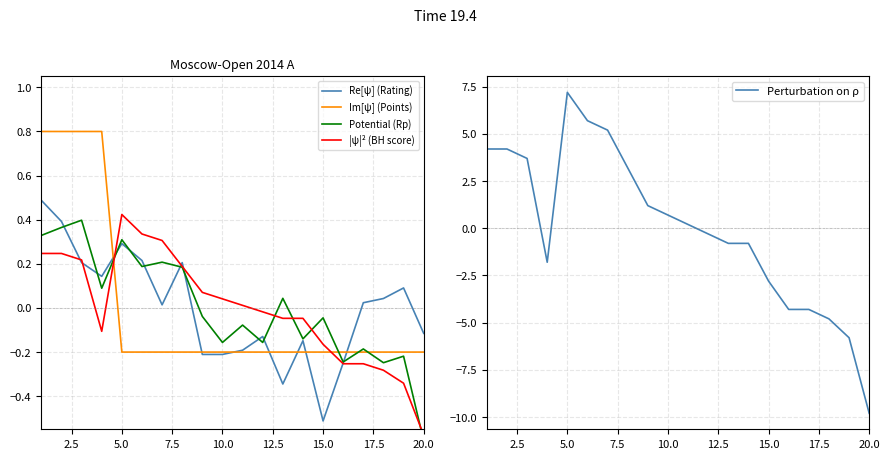

At which label does Perturbation on ρ reach its peak?

5.0